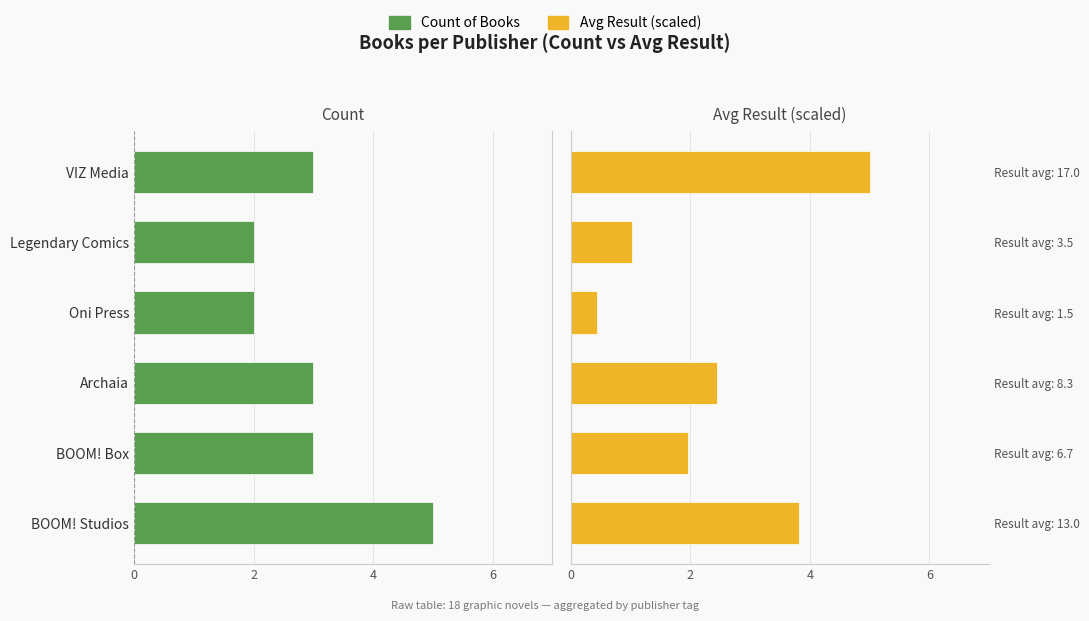

Rank the series at 4 from highest to lowest value.

Avg Result (scaled), Count of Books